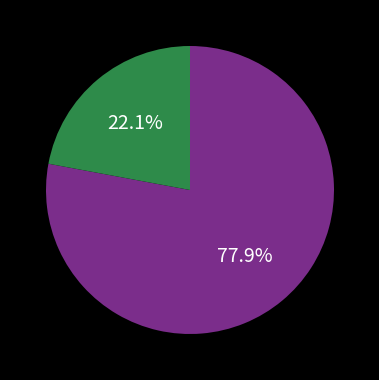

Is there a majority slice in this chart?

Yes